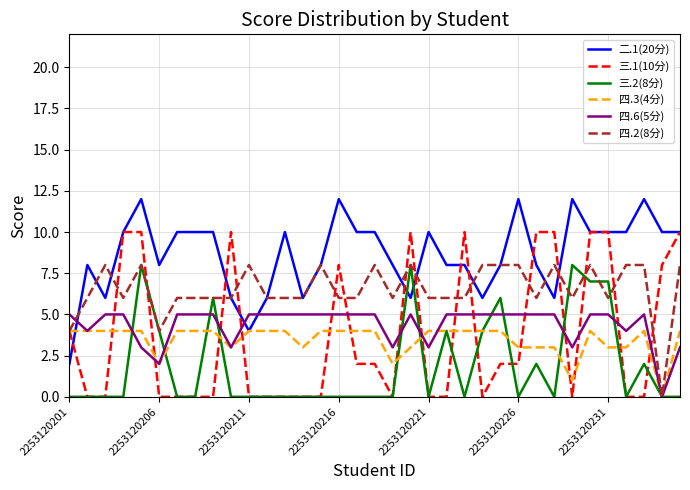

What is the greatest value displayed?

12